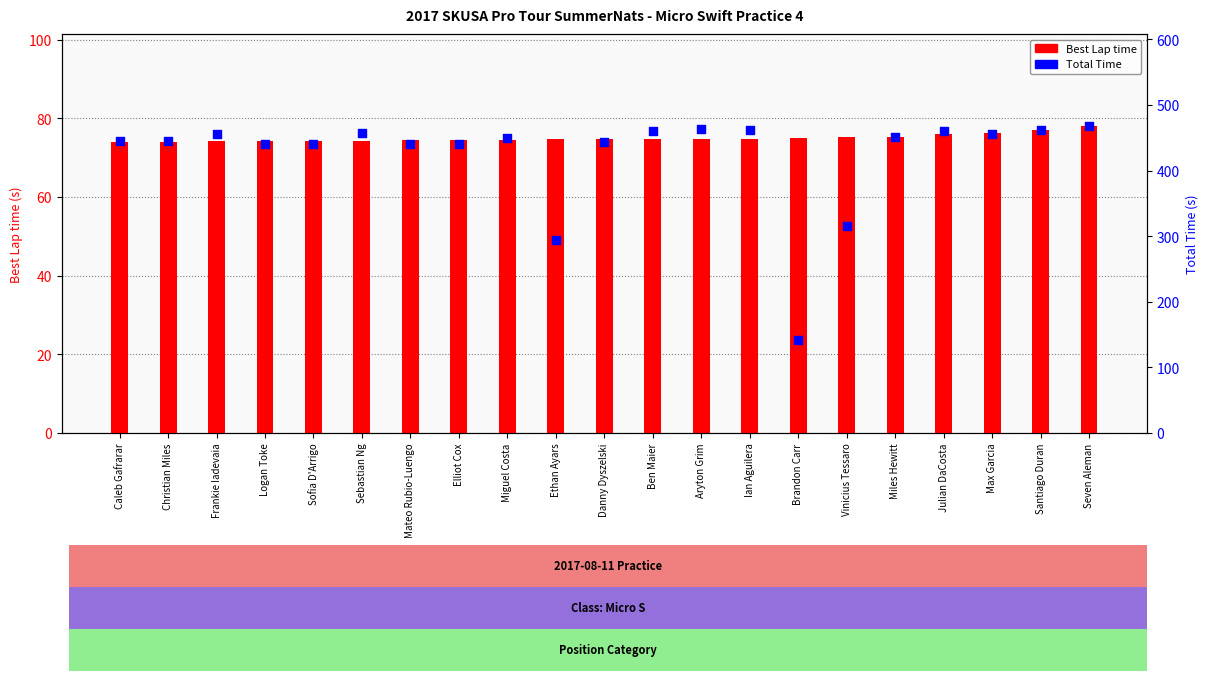

Which series has the largest total across all categories?

Total Time